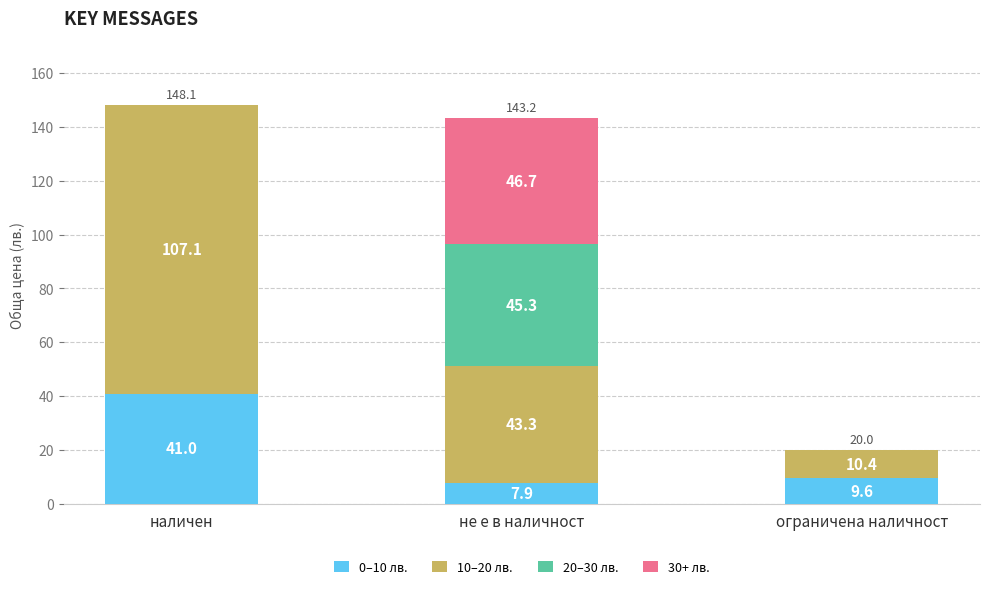

What is the maximum value for 0–10 лв.?

41.0